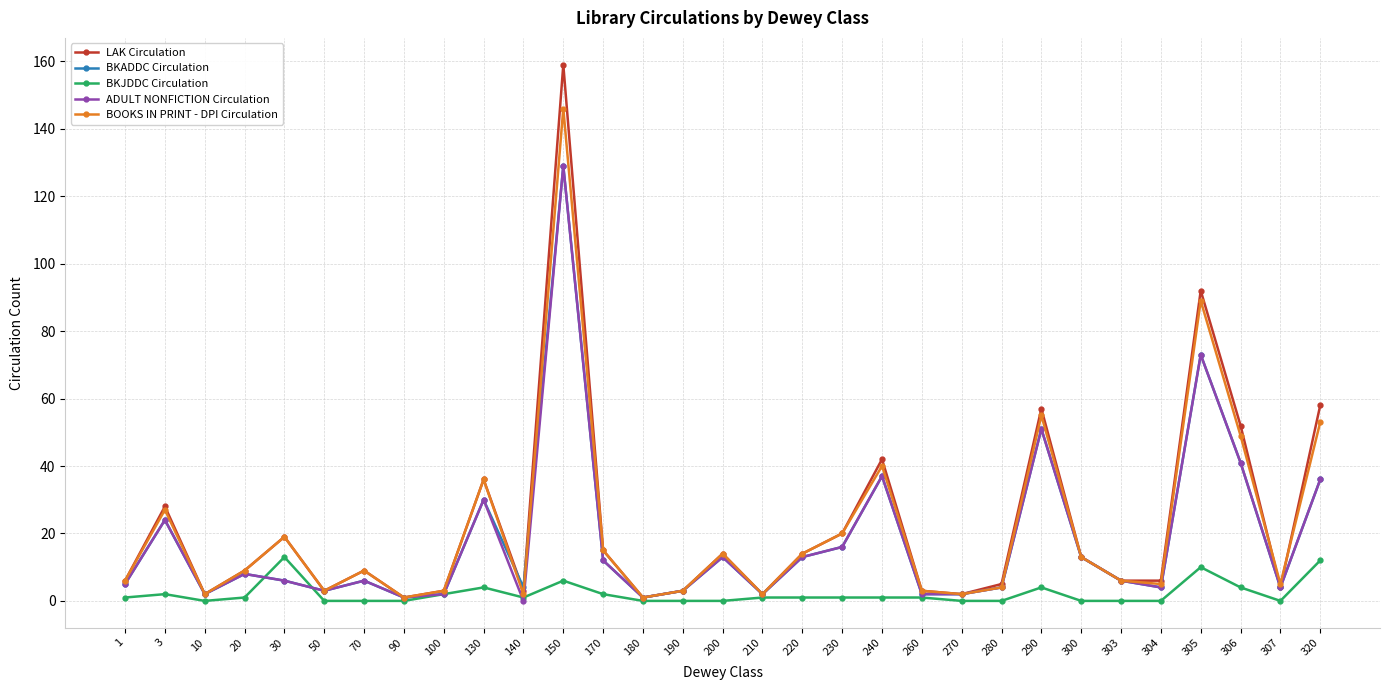

Is it true that BOOKS IN PRINT - DPI Circulation equals 2 at 140?

True